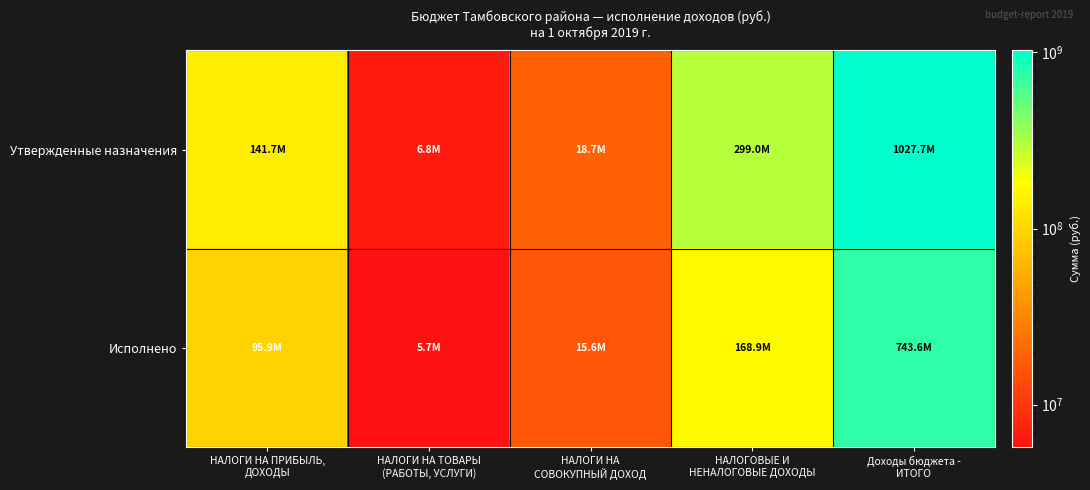

Reading left to right, list all the values displayed in this chart.

Утвержденные назначения: НАЛОГИ НА ПРИБЫЛЬ,
ДОХОДЫ=141672458.0	НАЛОГИ НА ТОВАРЫ
(РАБОТЫ, УСЛУГИ)=6819805.0	НАЛОГИ НА
СОВОКУПНЫЙ ДОХОД=18659783.8	НАЛОГОВЫЕ И
НЕНАЛОГОВЫЕ ДОХОДЫ=298967593.8	Доходы бюджета -
ИТОГО=1027668470.1
Исполнено: НАЛОГИ НА ПРИБЫЛЬ,
ДОХОДЫ=95855418.2	НАЛОГИ НА ТОВАРЫ
(РАБОТЫ, УСЛУГИ)=5726946.0	НАЛОГИ НА
СОВОКУПНЫЙ ДОХОД=15609640.5	НАЛОГОВЫЕ И
НЕНАЛОГОВЫЕ ДОХОДЫ=168900558.7	Доходы бюджета -
ИТОГО=743632138.1